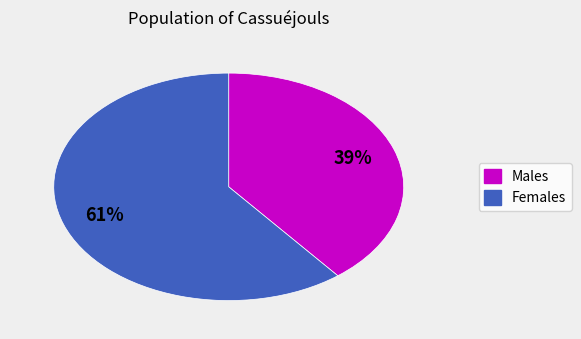

To the nearest percent, what is the average slice percentage?

50%